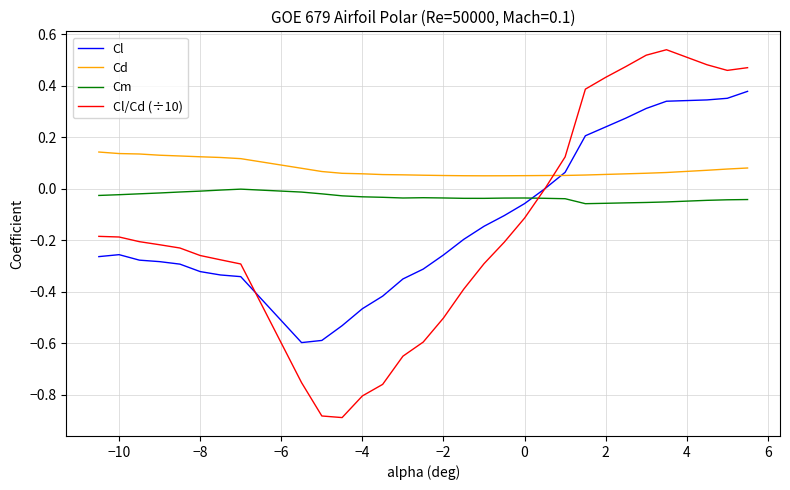

Which series has the largest total across all categories?

Cd